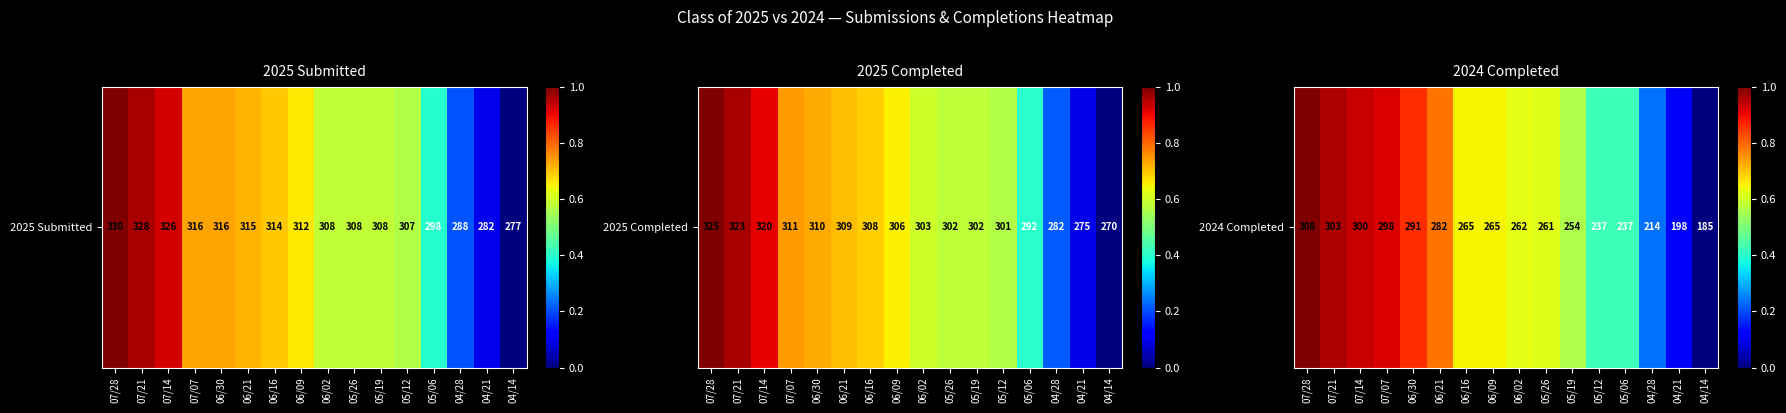

How many values are above zero?

15